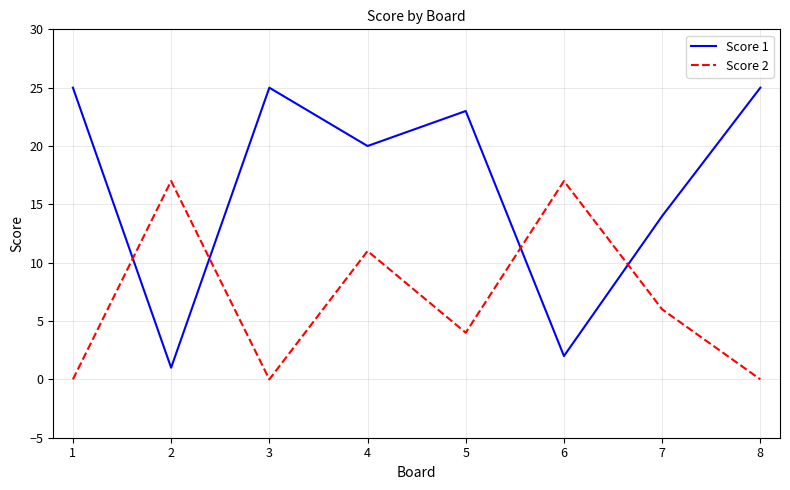

Reading left to right, what are all the values shown in this chart?

Score 1: 25	1	25	20	23	2	14	25
Score 2: 0	17	0	11	4	17	6	0